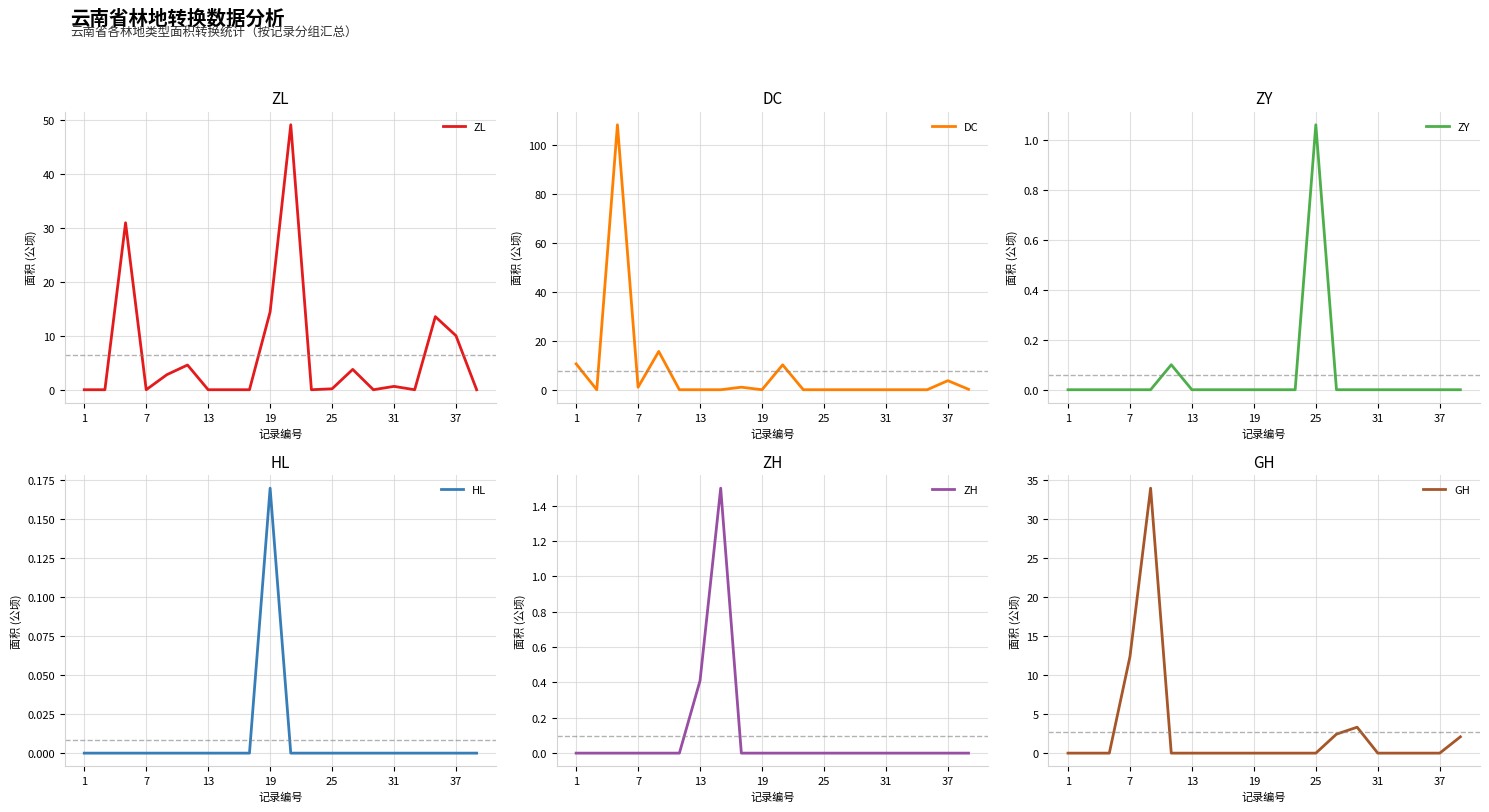

After their last crossing, which series has the higher values: GH or ZL?

GH